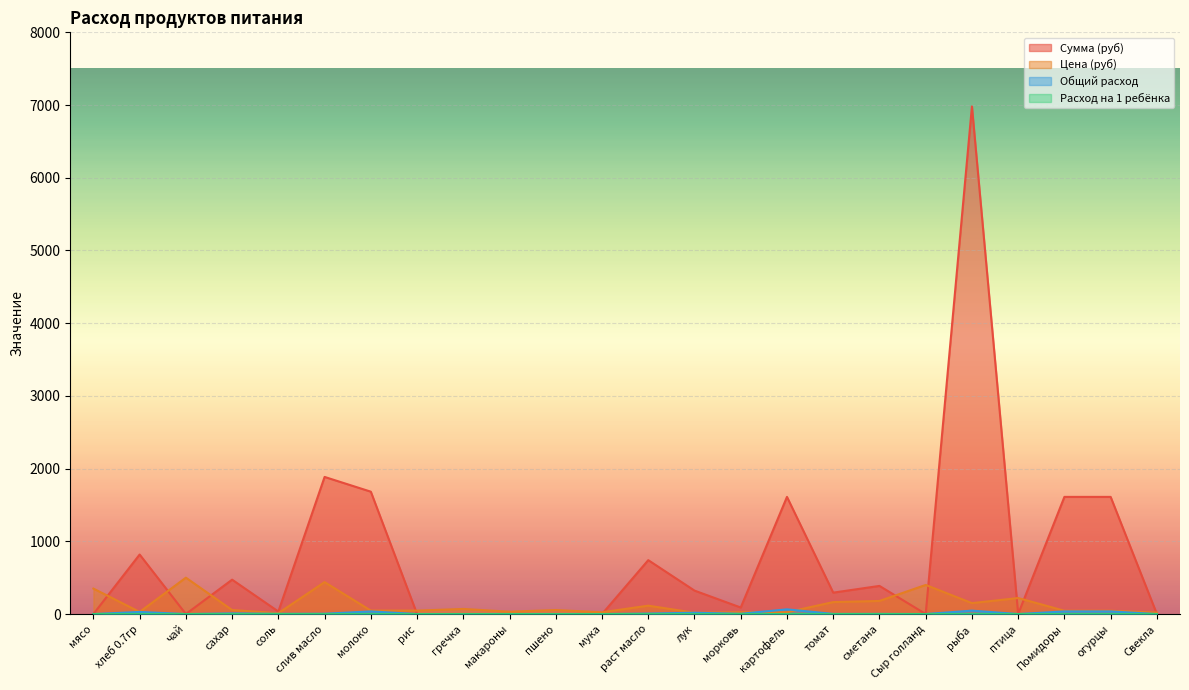

What is the label of the 23rd point from the right?

хлеб 0.7гр